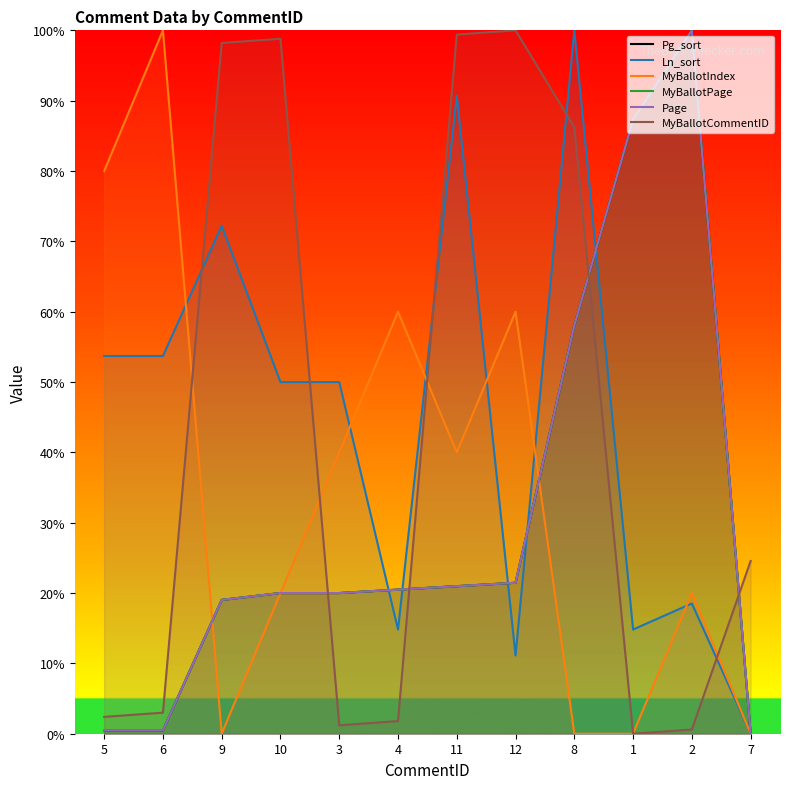

Which series has the largest range (max minus min)?

Pg_sort